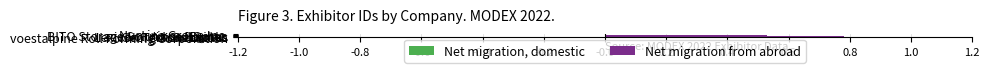

List the series in order of their peak value, highest first.

Net migration from abroad, Net migration, domestic